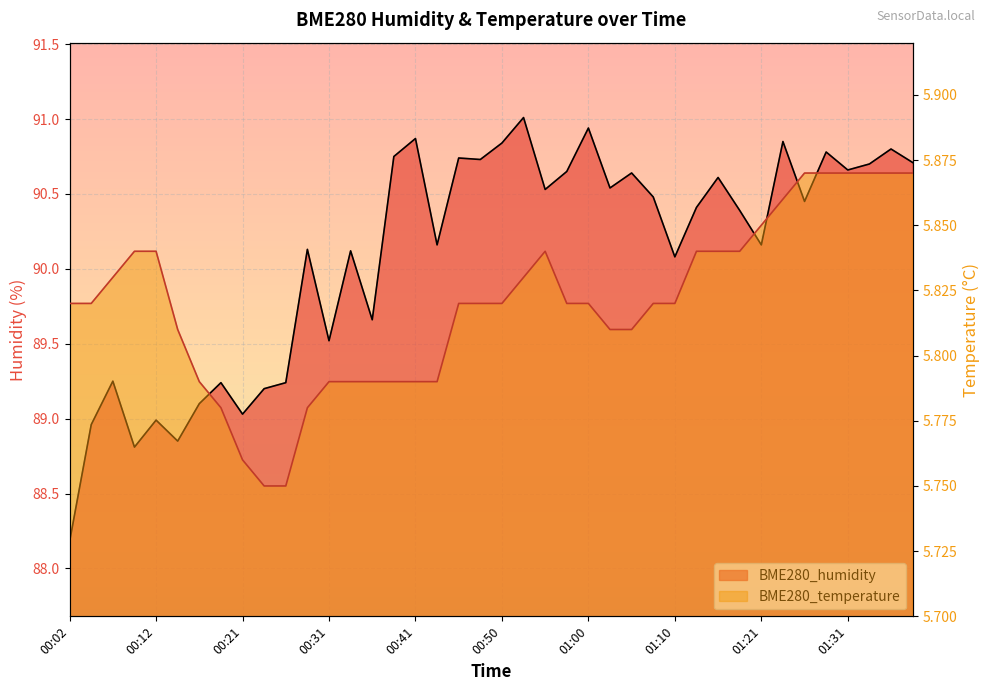

Between 00:36 and 00:41, which series saw the biggest shift?

BME280_humidity